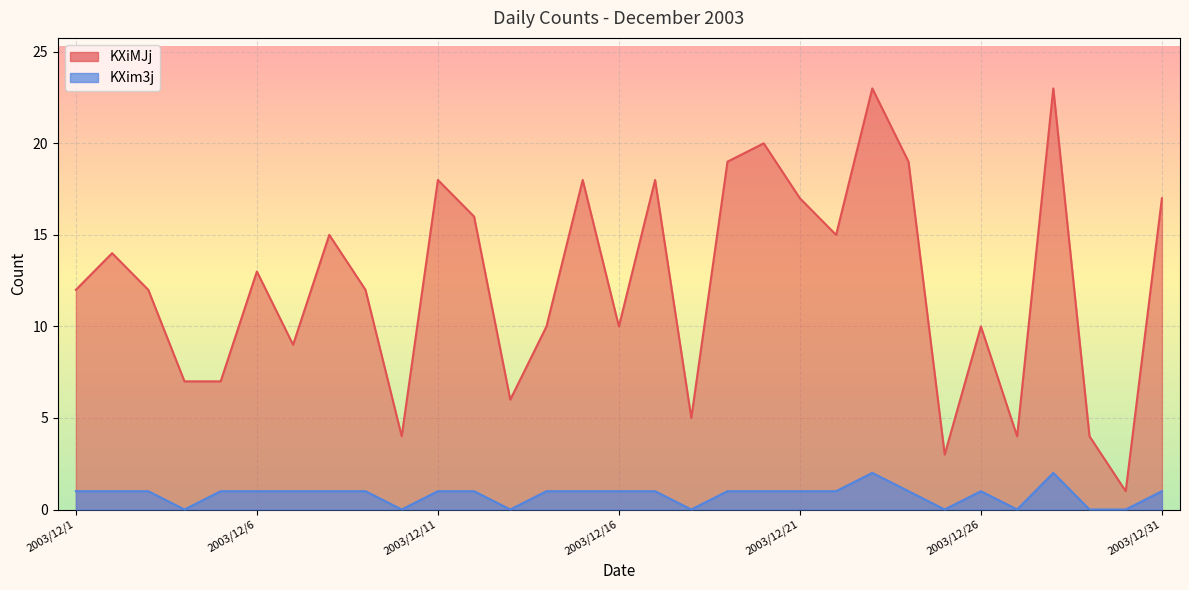

What is the difference between the maximum and minimum values in the KXiMJj series?

22